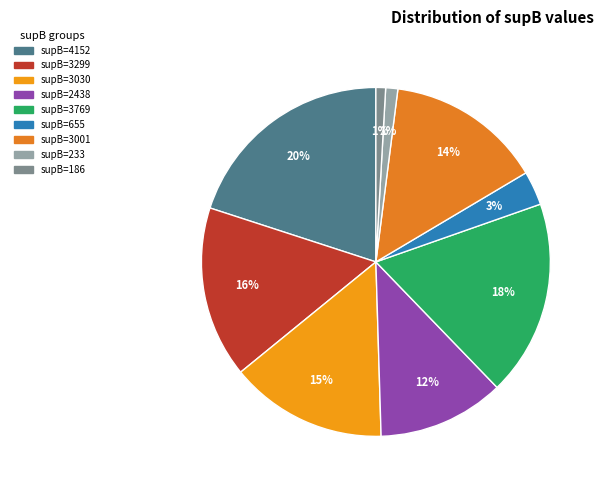

How many slices are in this pie chart?

9